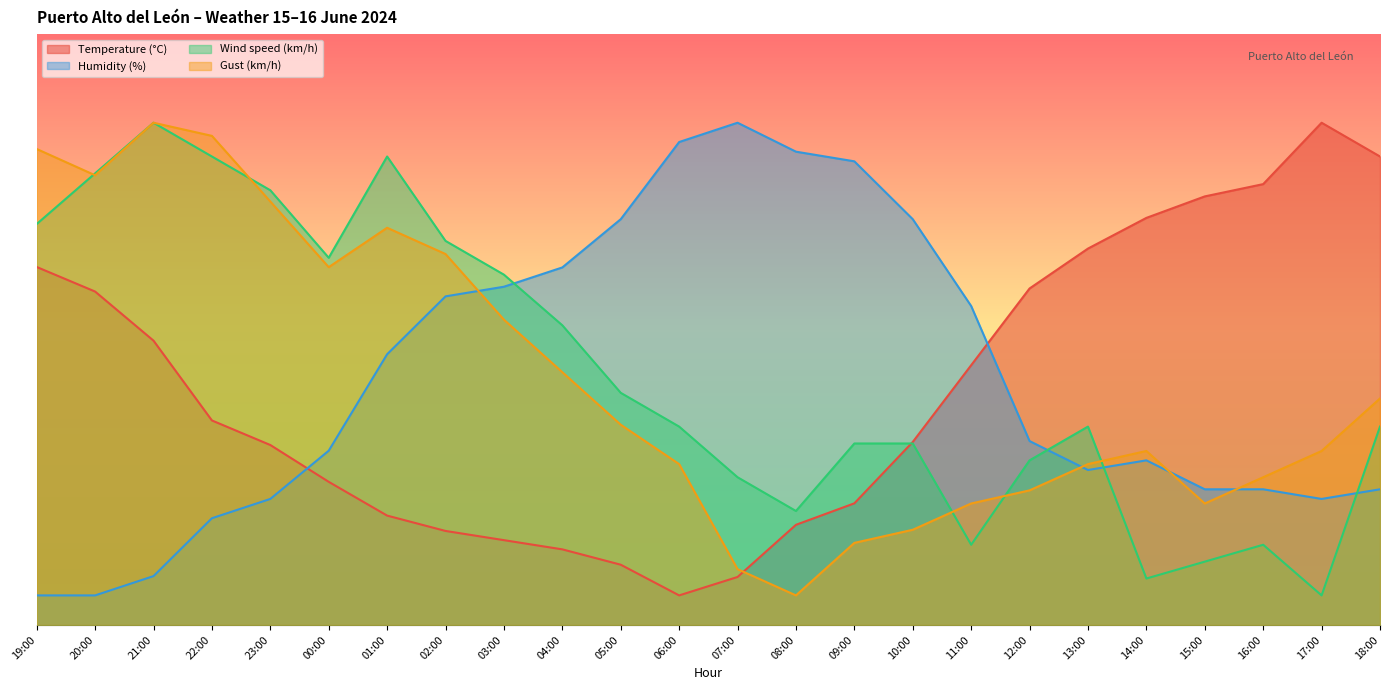

What position from the right is 17:00?

2